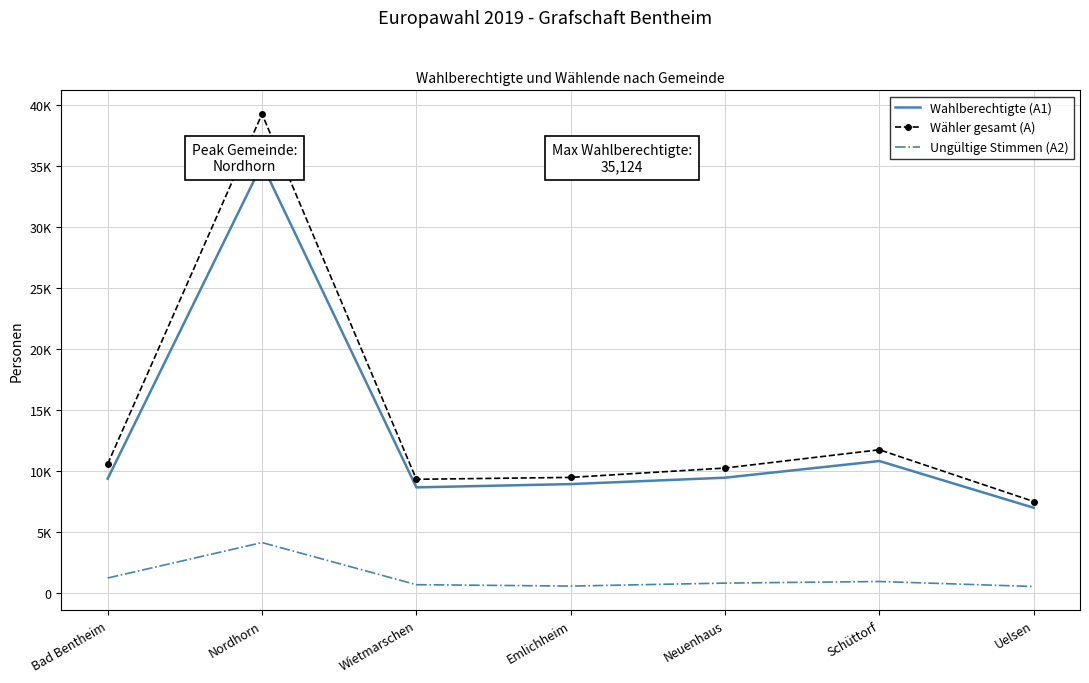

What is the smallest value displayed?

512